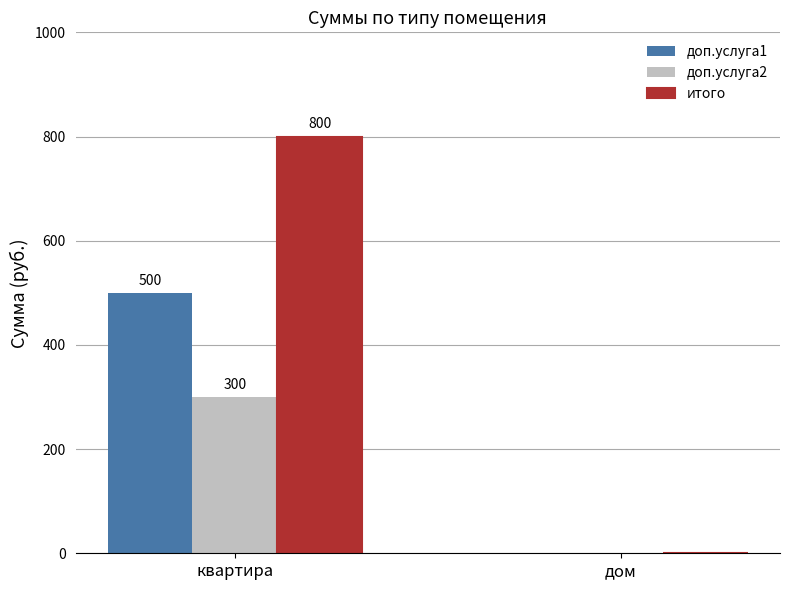

How many categories are shown in the chart?

2